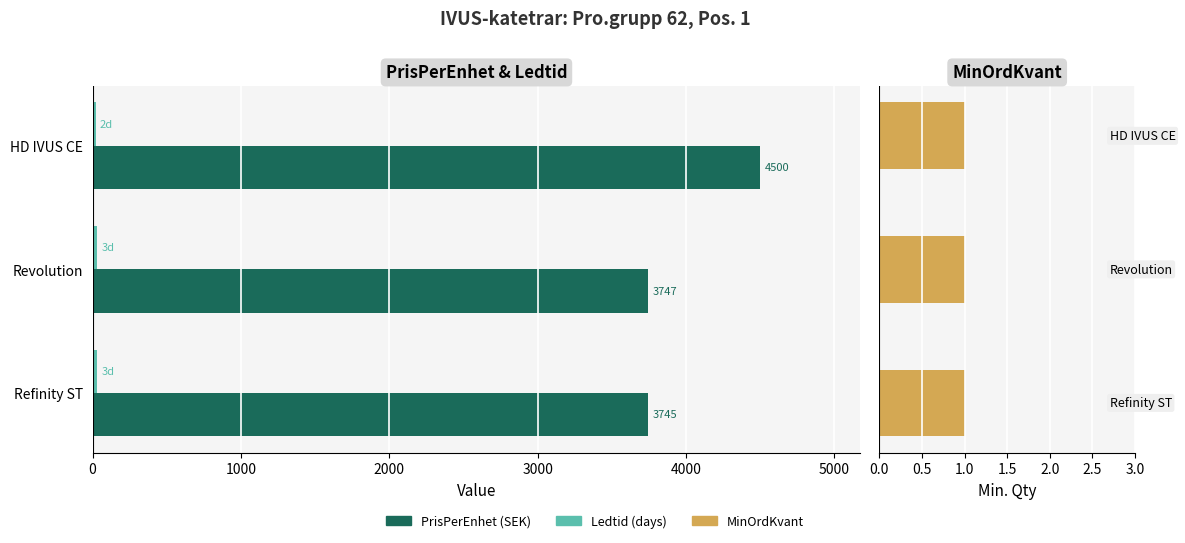

How many bars are there in total?

9